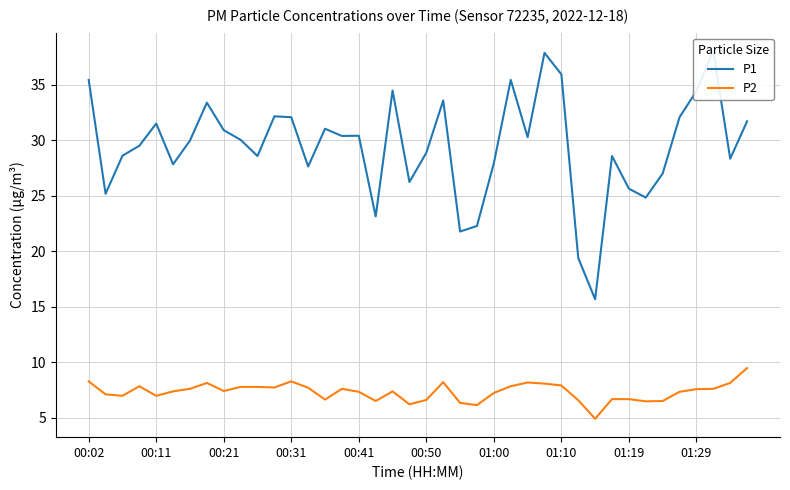

What is the label of the 7th point from the left?

01:00